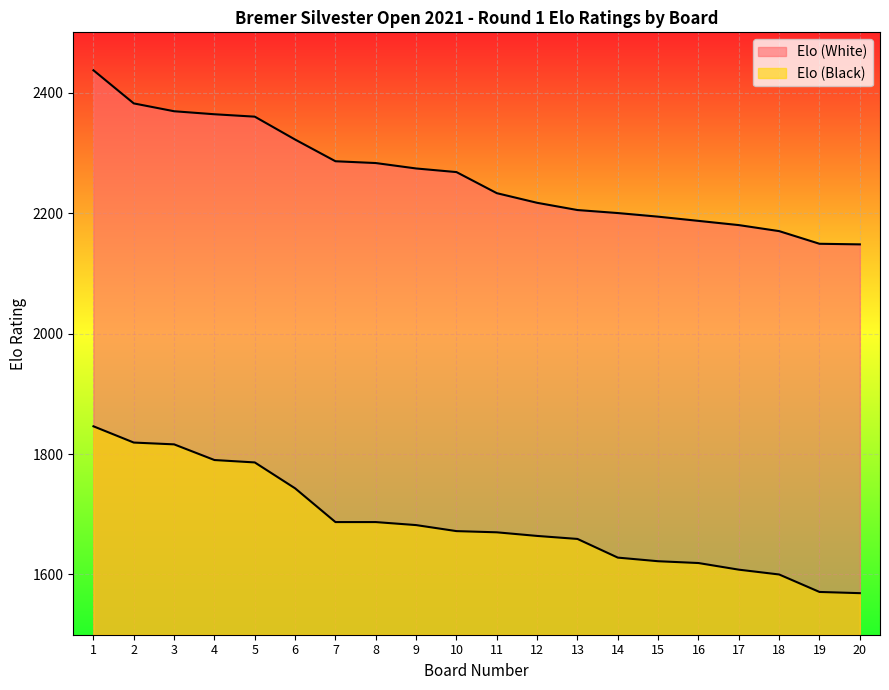

What is the value of the Elo (White) point at the 16th from the left?

2187